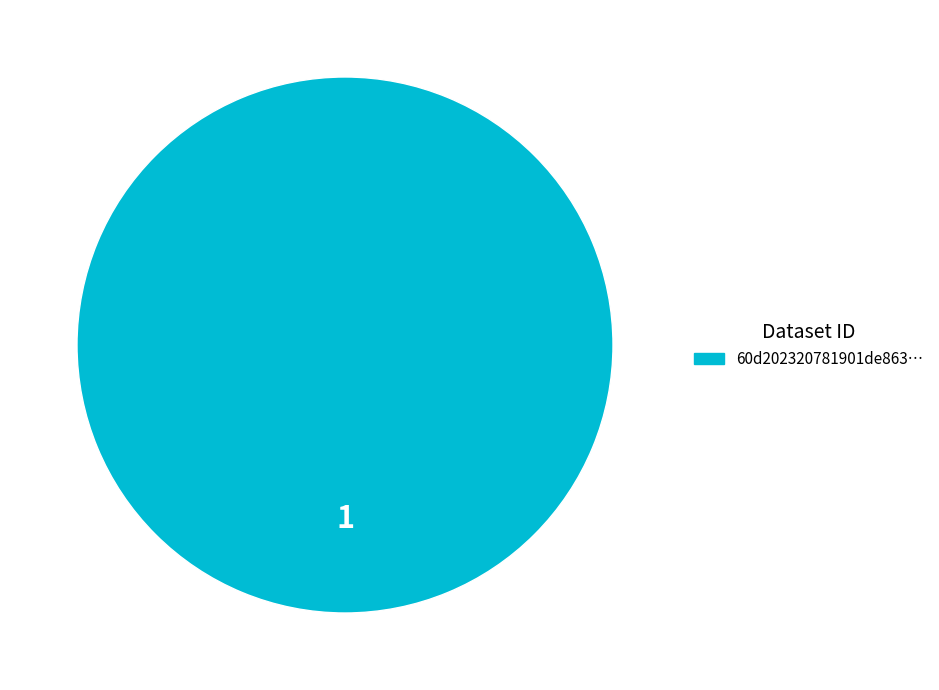

Is there any slice that represents more than half of the pie?

Yes